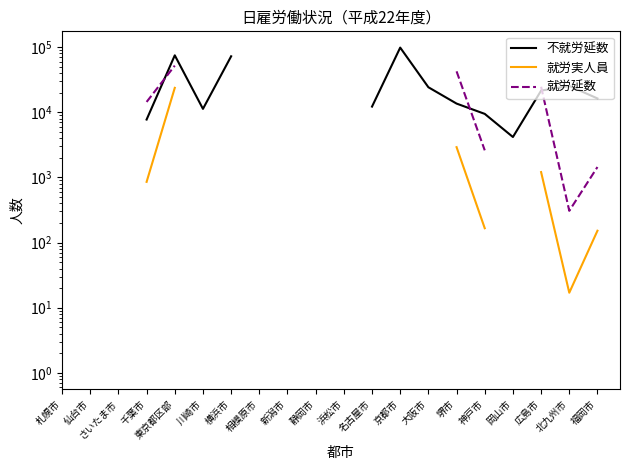

Which category has the highest value across all series?

京都市